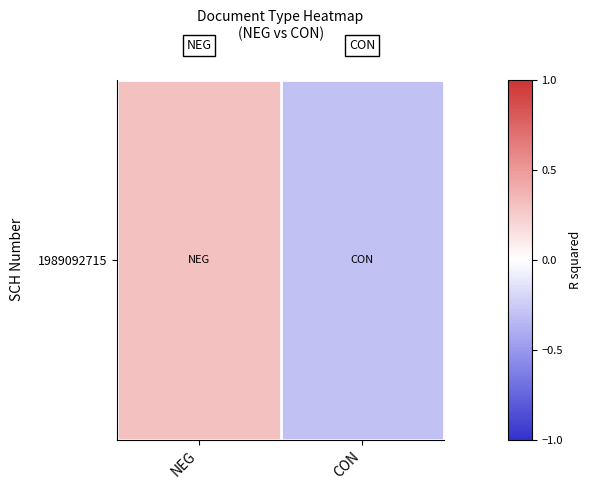

List the labels in order of value, largest first.

NEG, CON